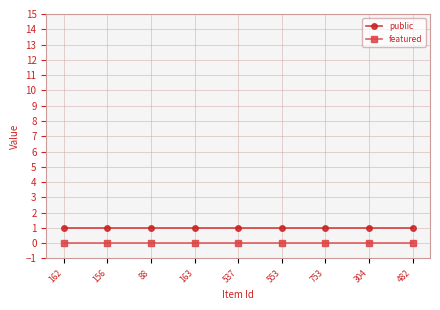

What position from the left is 88?

3